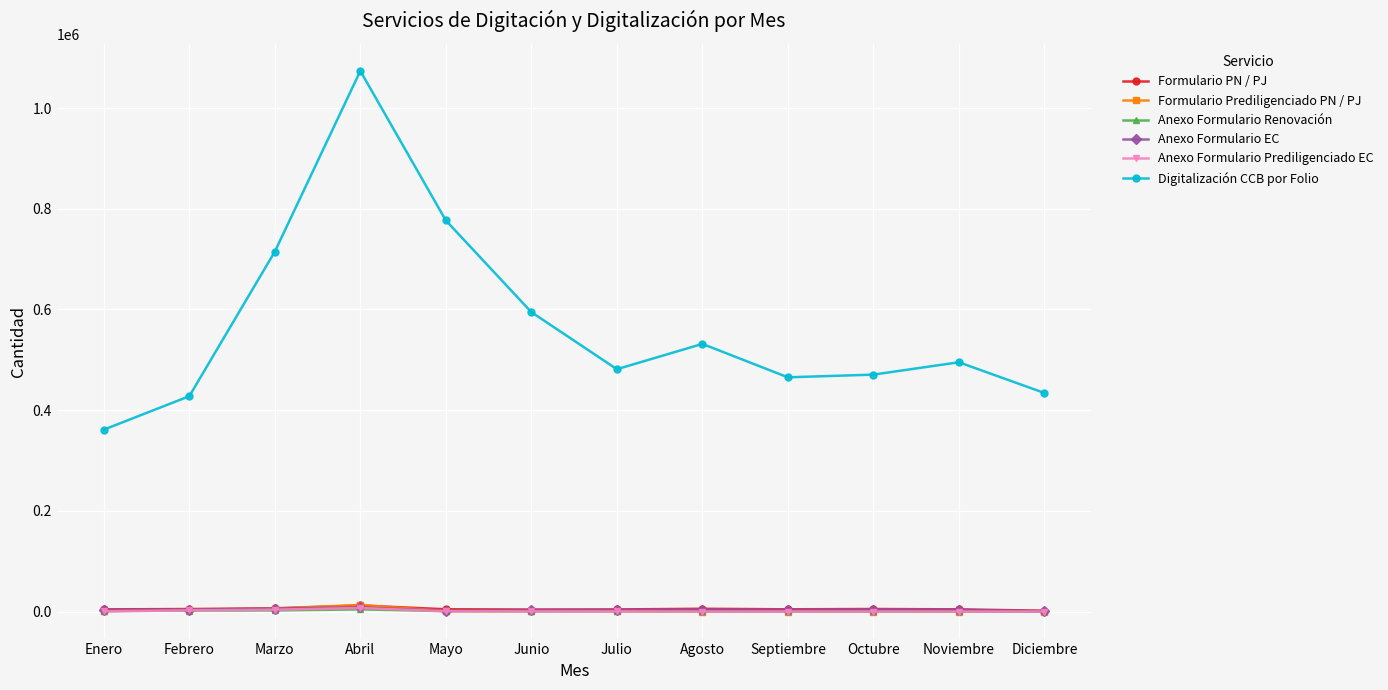

True or false: Formulario PN / PJ and Digitalización CCB por Folio intersect in this chart.

False